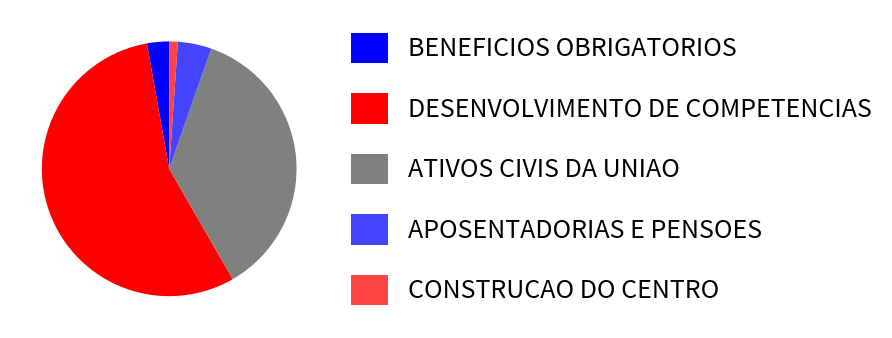

What is the ratio of the value at ATIVOS CIVIS DA UNIAO to the value at BENEFICIOS OBRIGATORIOS?

13.0